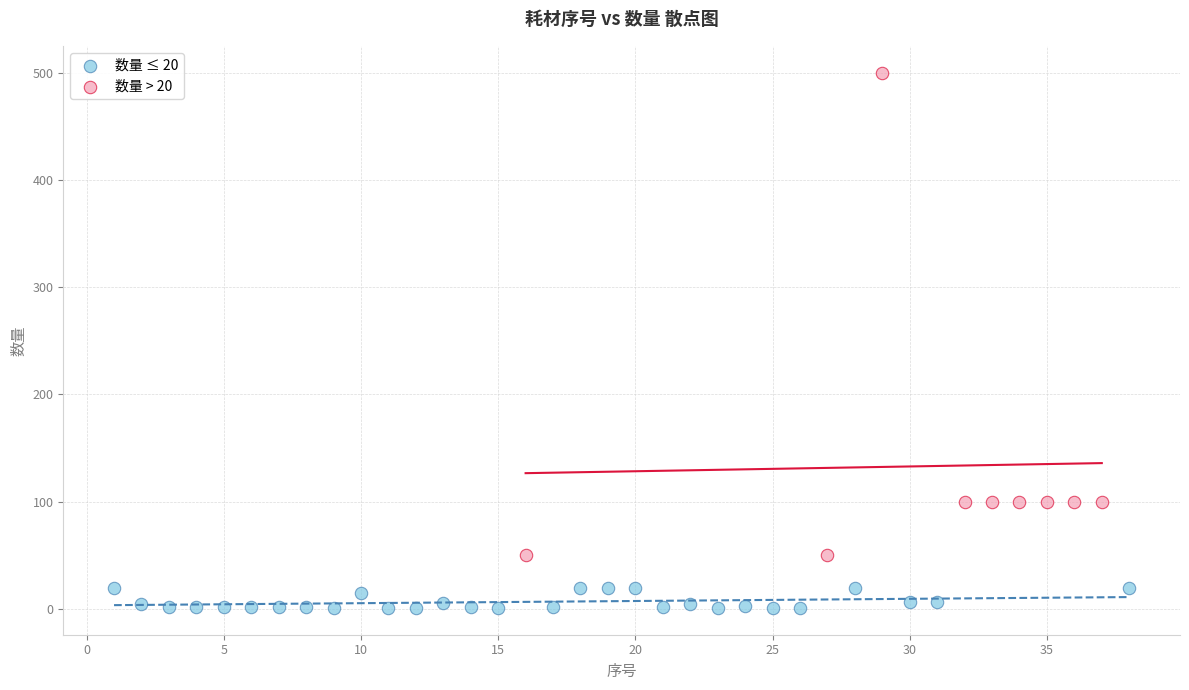

Which series contains the highest Y value?

数量 > 20